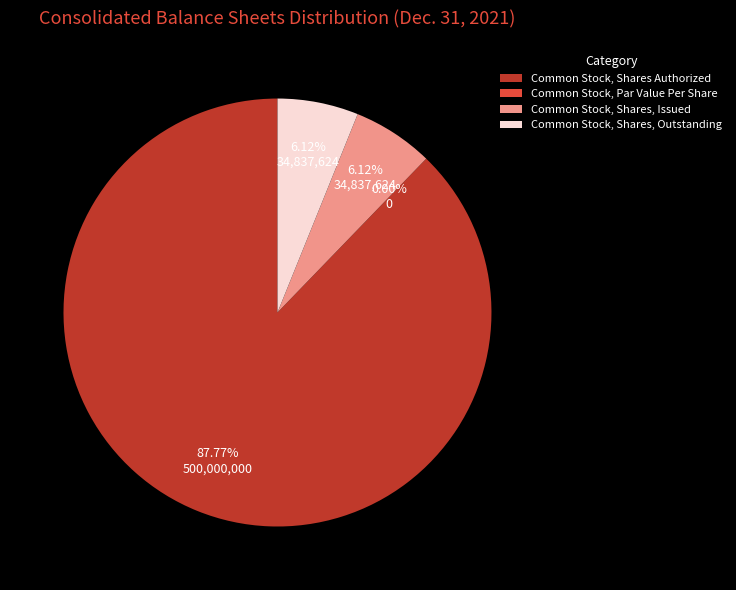

Rank the categories by value from highest to lowest.

Common Stock, Shares Authorized, Common Stock, Shares, Issued, Common Stock, Shares, Outstanding, Common Stock, Par Value Per Share